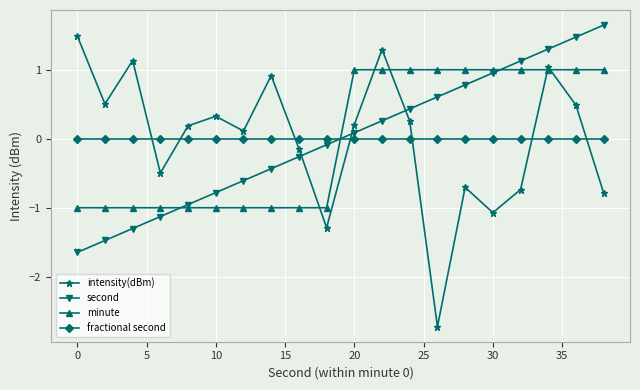

How many times do intensity(dBm) and second cross each other?

3